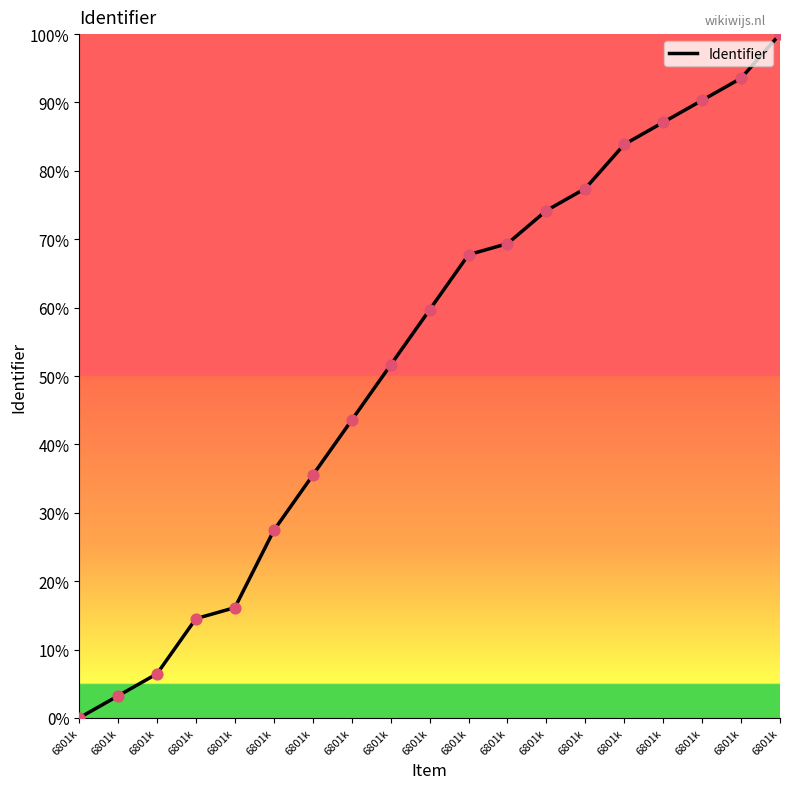

How many lines are shown in the chart?

1